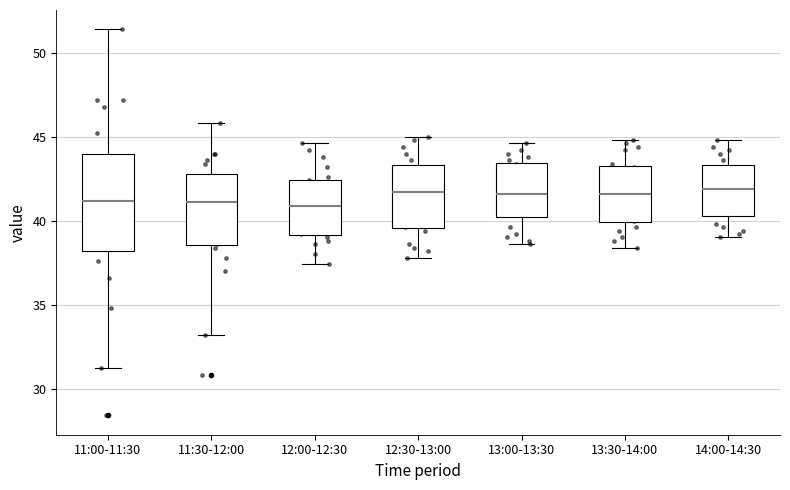

Reading left to right, read every box against the y-axis: the position of its median line, the range the box covers, and the ends of its whiskers. The values are not printed on the chart, so give them approximately, as read against the axis.

11:00-11:30: median 41.0, box 38.0 to 44.0, whiskers 31.0 to 51.5
11:30-12:00: median 41.0, box 38.5 to 43.0, whiskers 33.0 to 46.0
12:00-12:30: median 41.0, box 39.0 to 42.5, whiskers 37.5 to 44.5
12:30-13:00: median 41.5, box 39.5 to 43.5, whiskers 38.0 to 45.0
13:00-13:30: median 41.5, box 40.0 to 43.5, whiskers 38.5 to 44.5
13:30-14:00: median 41.5, box 40.0 to 43.5, whiskers 38.5 to 45.0
14:00-14:30: median 42.0, box 40.5 to 43.5, whiskers 39.0 to 45.0